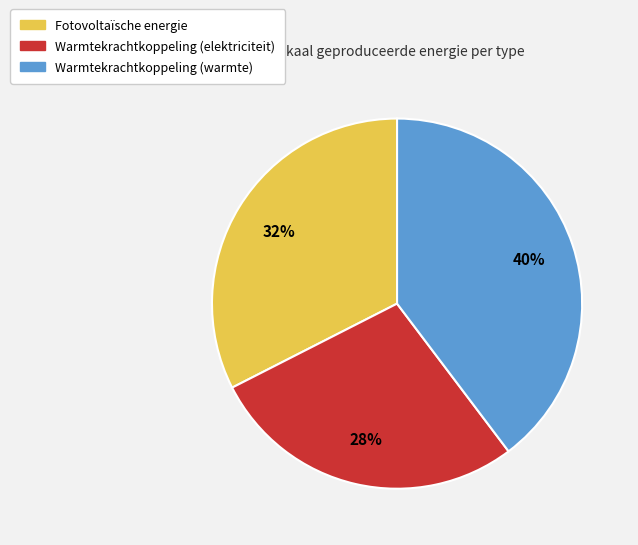

To the nearest percent, what is the difference between the largest and smallest slice percentages?

12%